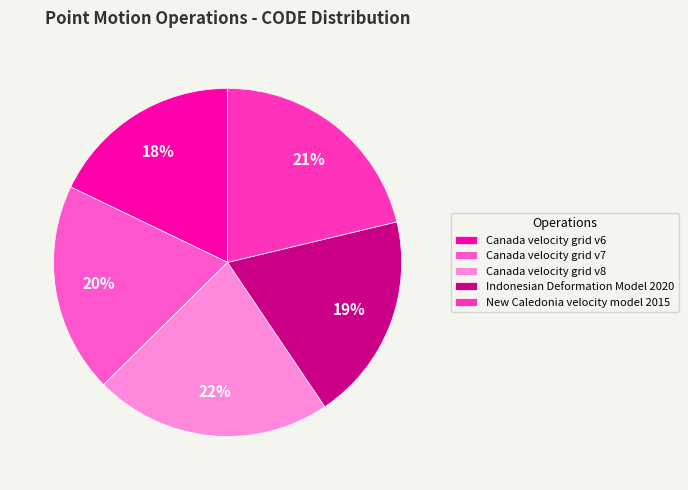

Is it true that Canada velocity grid v6 is 18% of the pie?

True